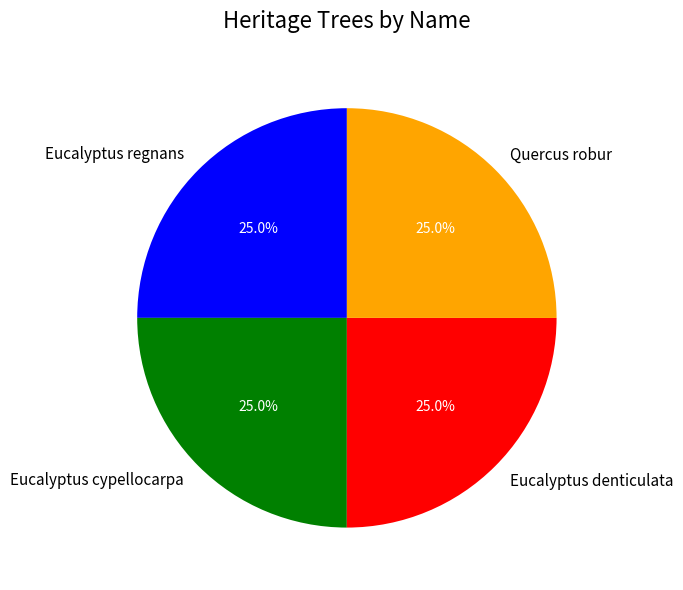

How many segments does this pie chart have?

4